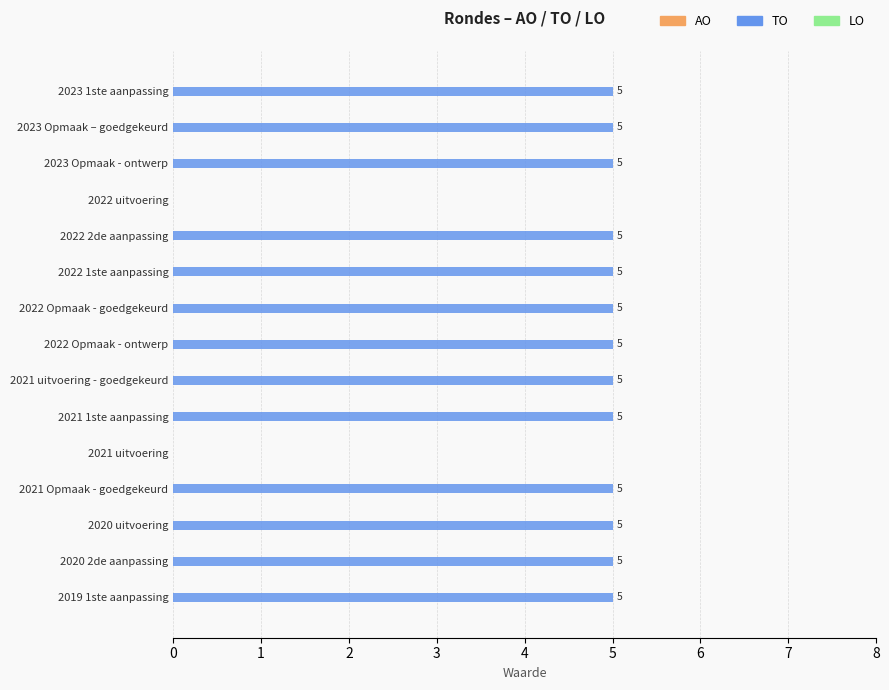

Approximately how many times larger is the value at 2022 Opmaak - goedgekeurd compared to 2020 2de aanpassing?

1.0